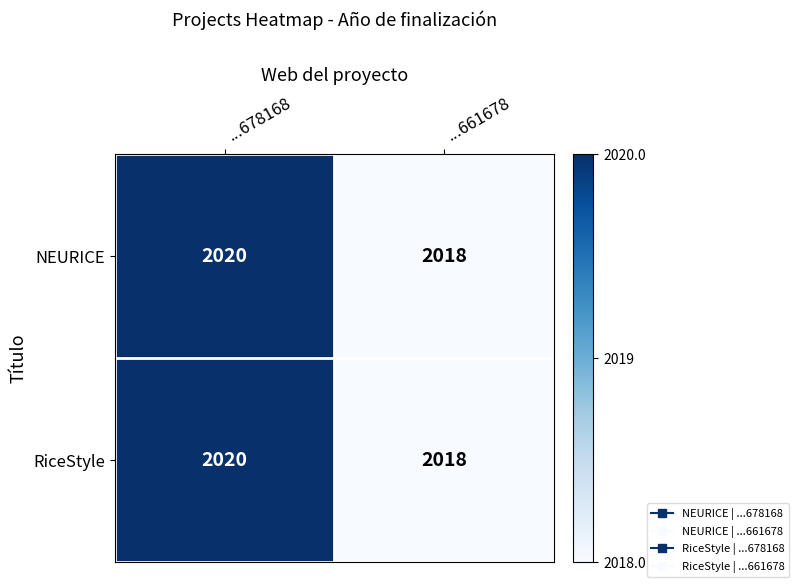

The value of NEURICE at ...661678 is 3202. True or false?

False